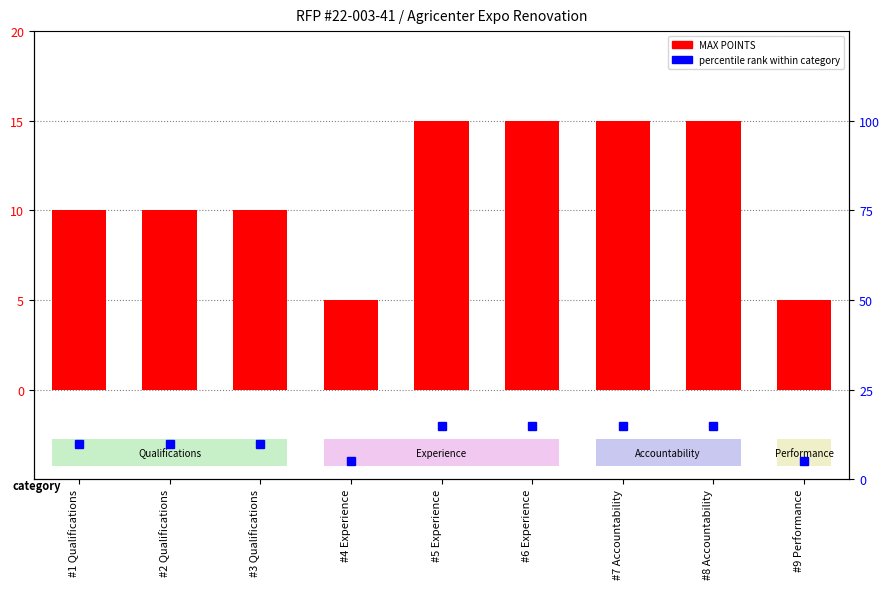

Rank the categories by MAX POINTS value from lowest to highest.

#4 Experience, #9 Performance, #1 Qualifications, #2 Qualifications, #3 Qualifications, #5 Experience, #6 Experience, #7 Accountability, #8 Accountability